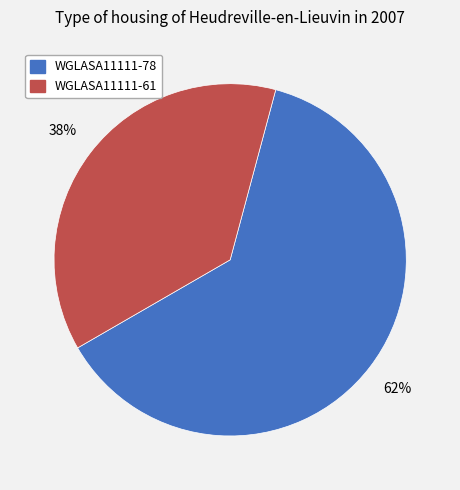

Is the sum of WGLASA11111-78 and WGLASA11111-61 greater than half?

Yes